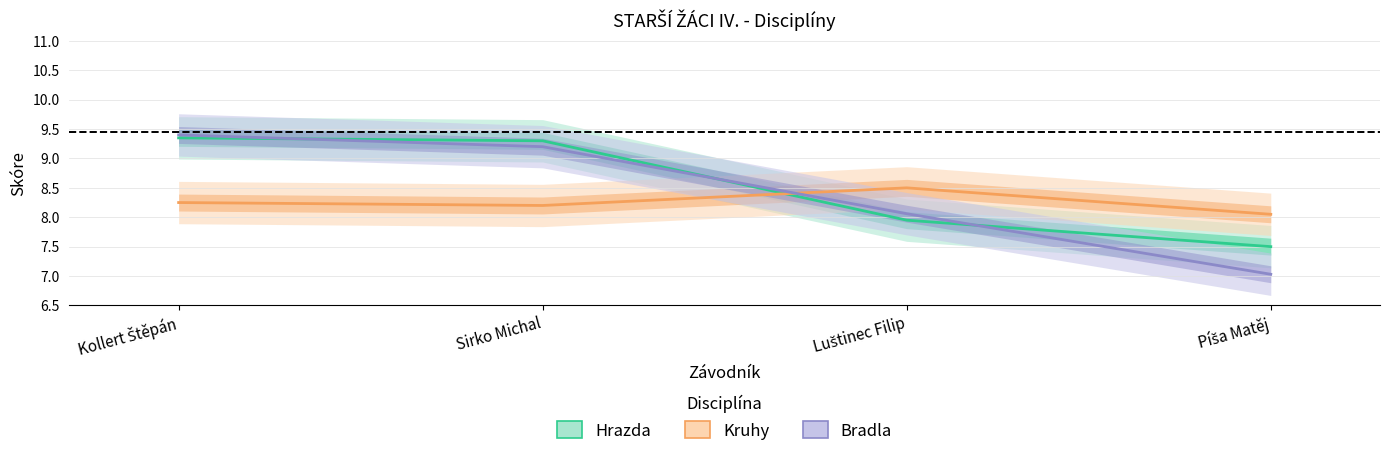

Reading right to left, transcribe all the data shown in this chart.

Hrazda: 7.5	8.0	9.3	9.3
Kruhy: 8.1	8.5	8.2	8.2
Bradla: 7.0	8.1	9.2	9.4